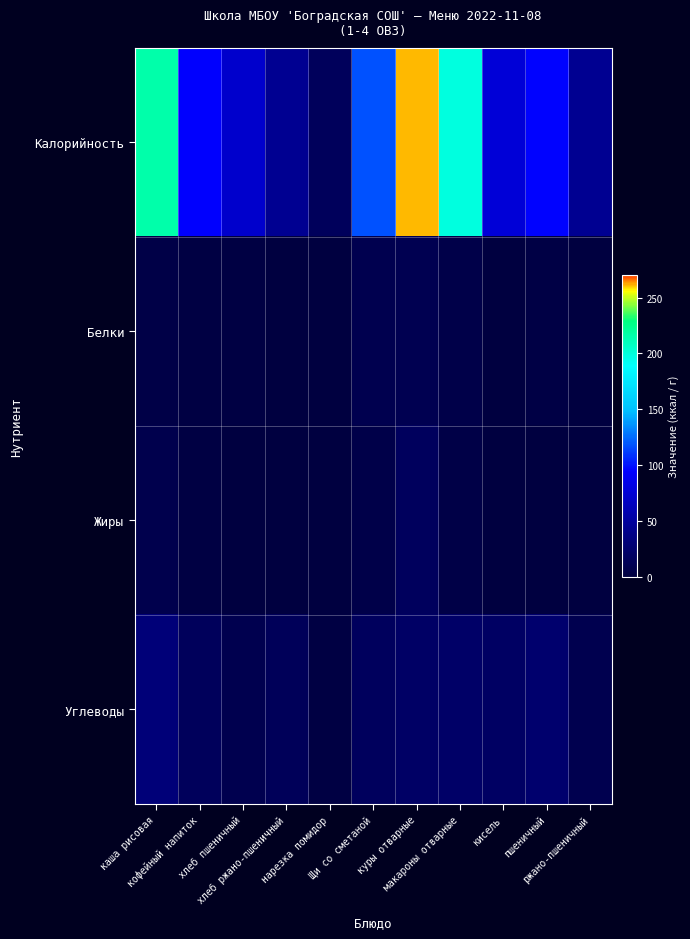

Rank the series by their maximum value, from lowest to highest.

Белки, Жиры, Углеводы, Калорийность